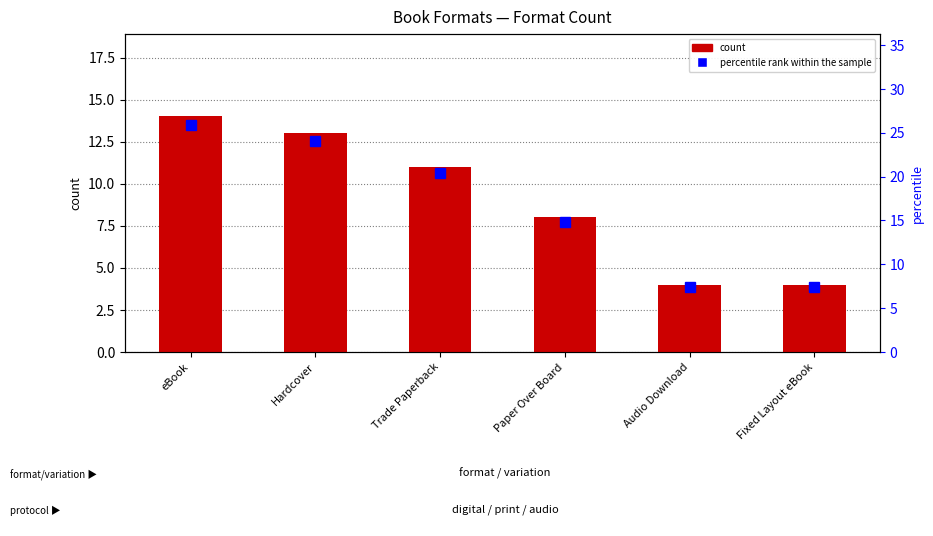

What is the label of the 2nd bar from the right?

Audio Download